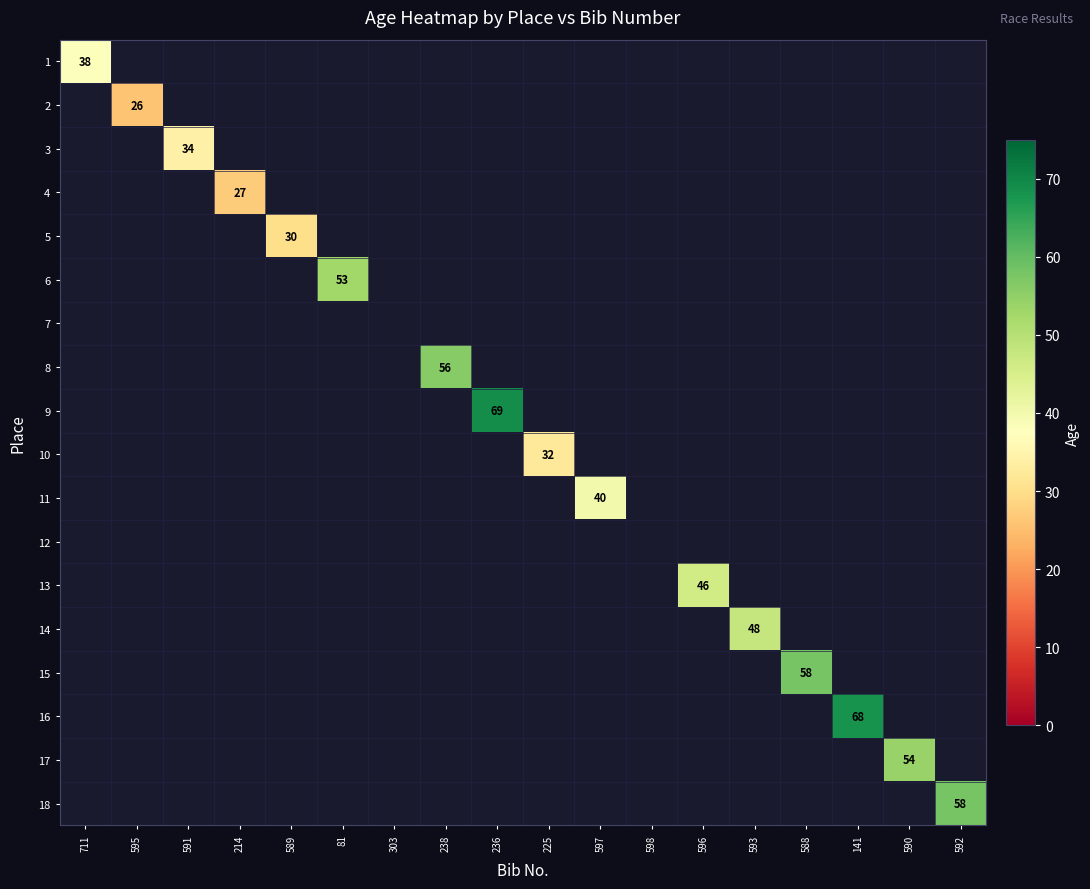

Count the number of categories in the chart.

18